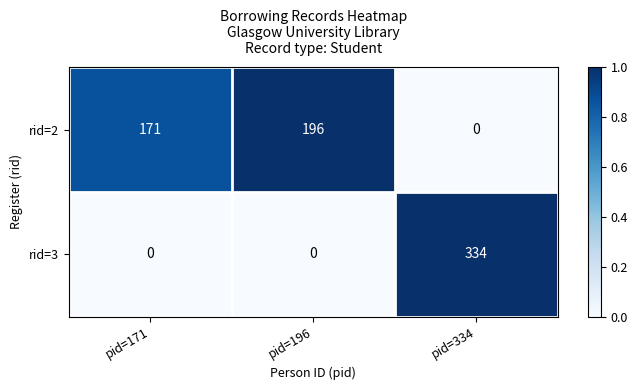

Reading left to right, list all the values displayed in this chart.

rid=2: 171	196	0
rid=3: 0	0	334